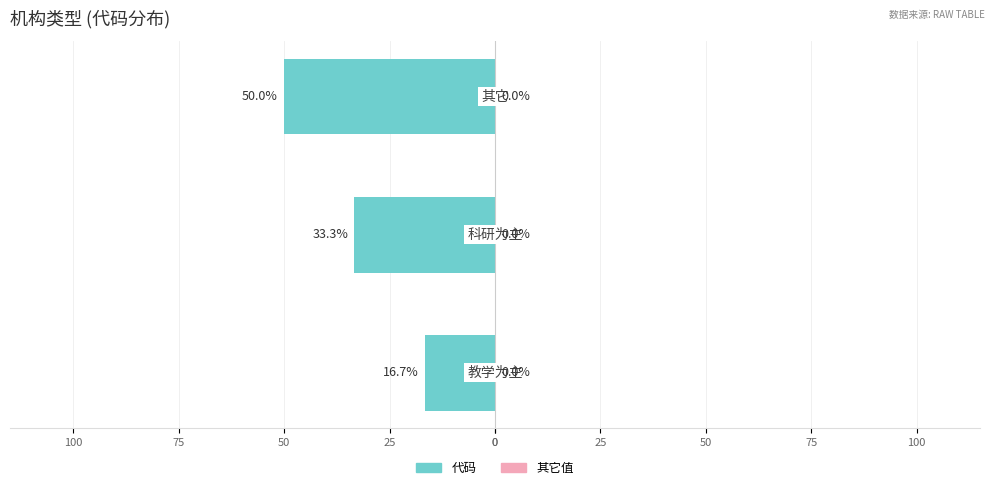

Are the bars horizontal?

Yes